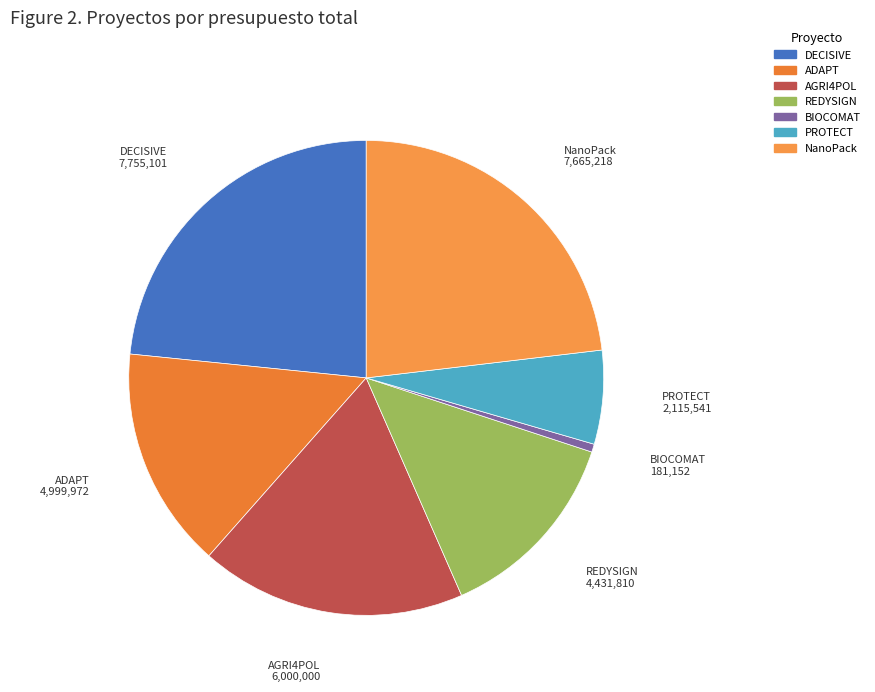

Is the sum of AGRI4POL and BIOCOMAT greater than half?

No